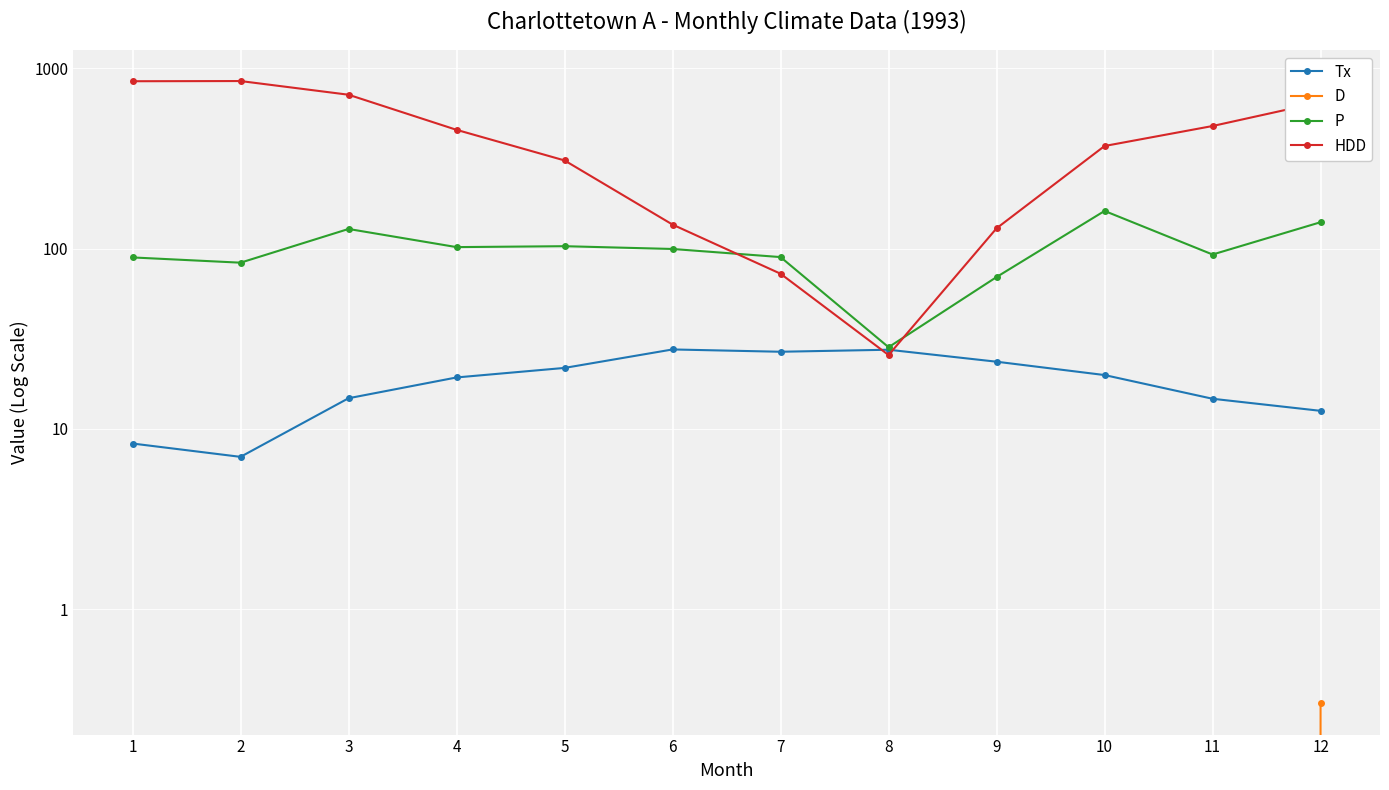

What is the total value across all series at 4?

577.2